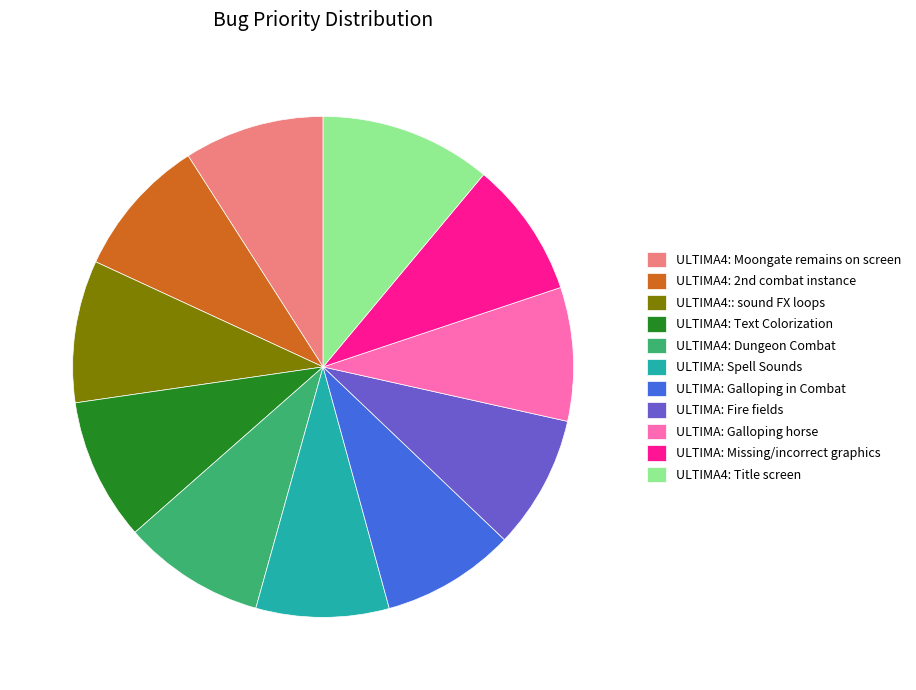

Do ULTIMA4: Text Colorization and ULTIMA4: Moongate remains on screen together represent more than half of the pie?

No